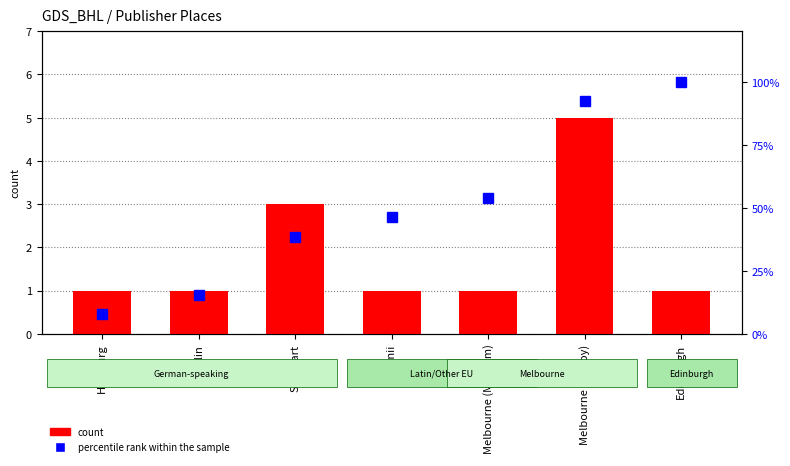

Which series has the largest total across all categories?

percentile rank within the sample